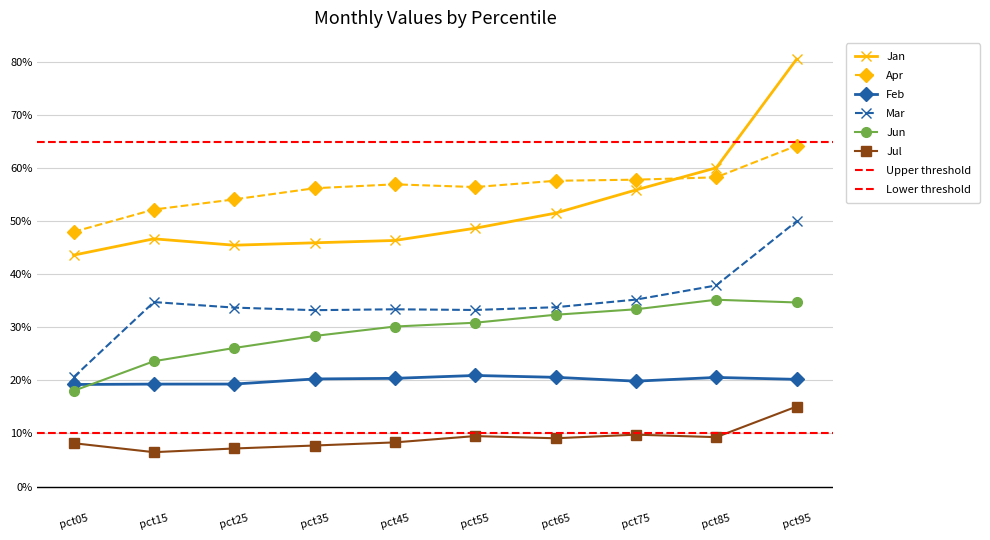

The value of Feb at pct95 is 0.2. True or false?

True